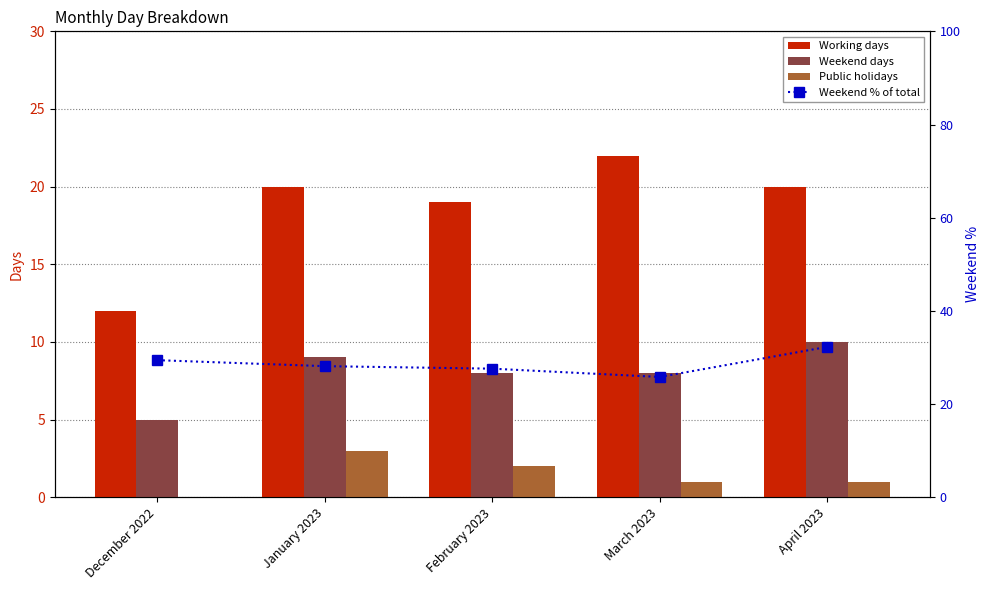

At February 2023, list the series in order from smallest to largest.

Public holidays, Weekend days, Working days, Weekend % of total